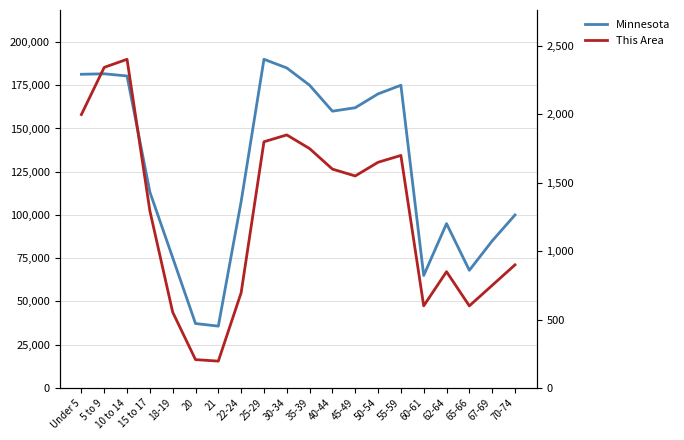

What are all the series names shown in the legend?

Minnesota, This Area